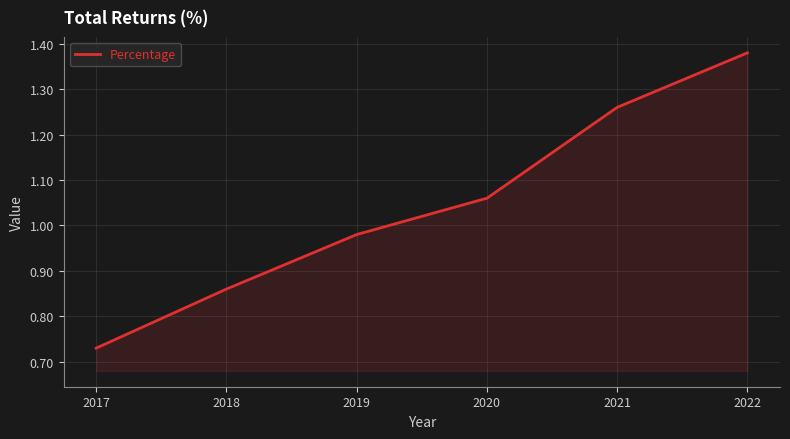

What is the sum of all values?

6.3